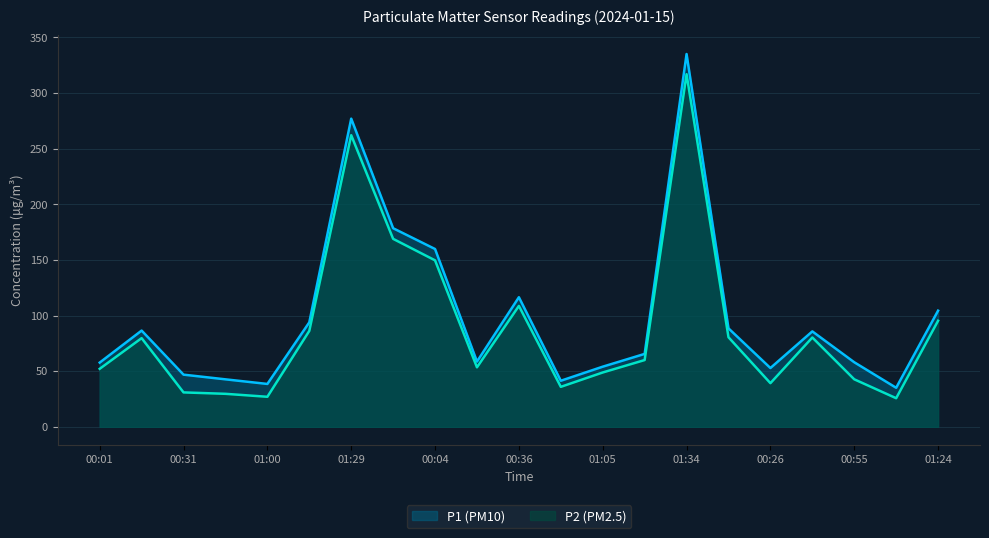

True or false: P1 (PM10) has more than 1 points higher than both neighbors.

True